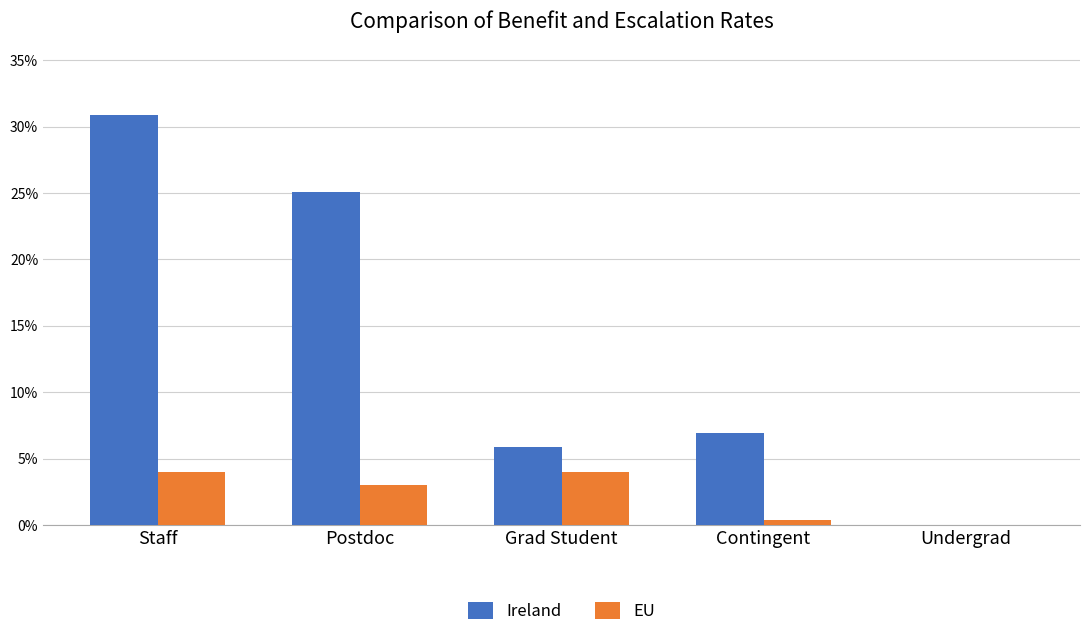

How many groups of bars are there?

5